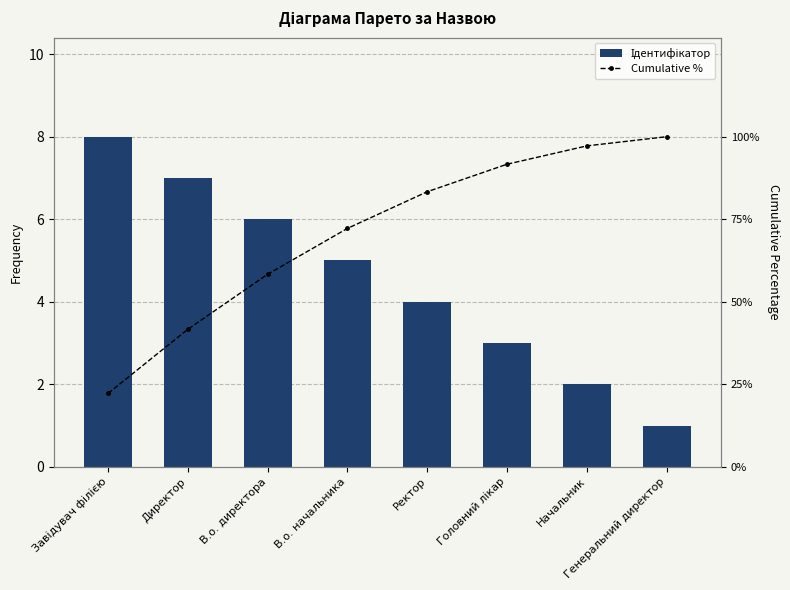

Does the chart contain stacked bars?

No